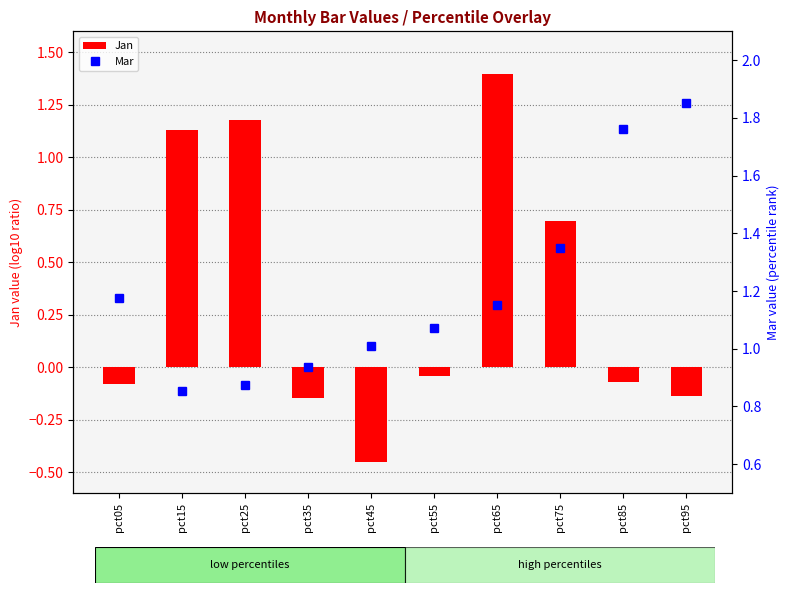

Which has a higher value, pct35 or pct95?

pct95